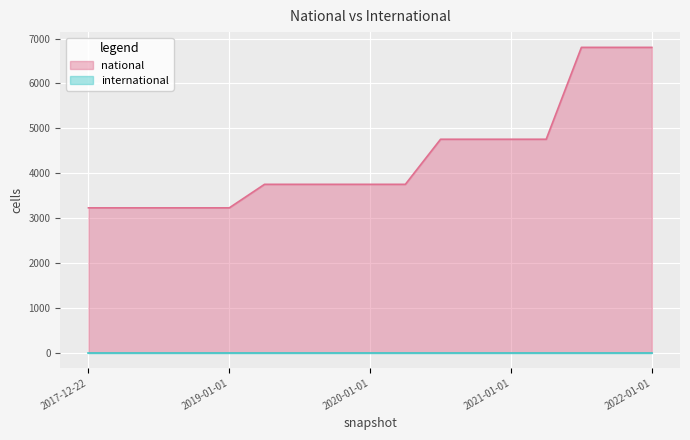

Reading right to left, extract all data points from this chart.

2022-01-01=6803	2021-10-01=6803	2021-07-01=6803	2021-04-01=4755	2021-01-01=4755	2020-10-01=4755	2020-07-01=4755	2020-04-01=3750	2020-01-01=3750	2019-10-09=3750	2019-07-01=3750	2019-04-06=3750	2019-01-01=3226	2018-09-28=3226	2018-07-11=3226	2018-04-09=3226	2017-12-22=3226